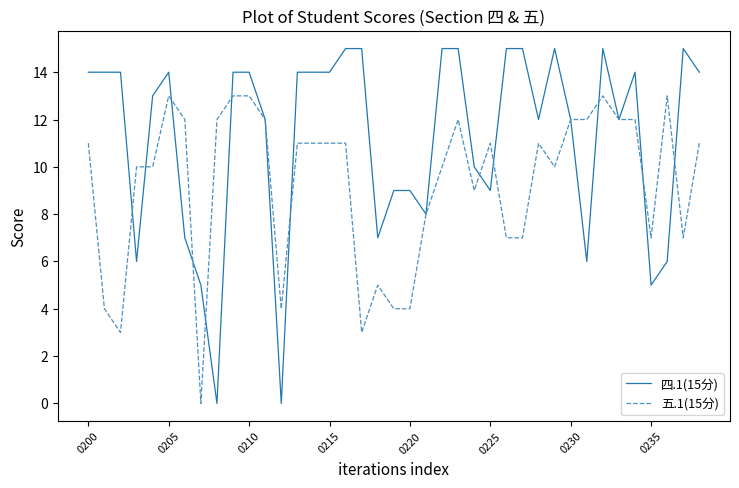

Which series has the largest total across all categories?

四.1(15分)